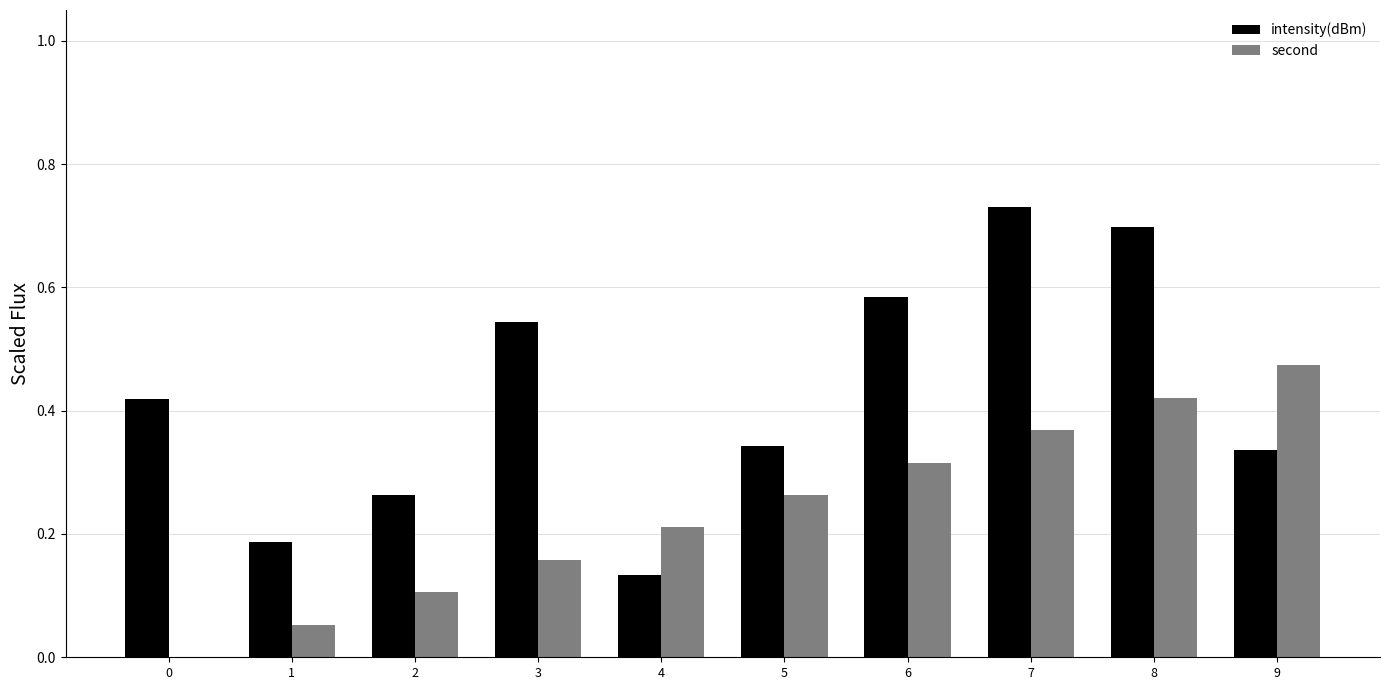

What are all the series names shown in the legend?

intensity(dBm), second